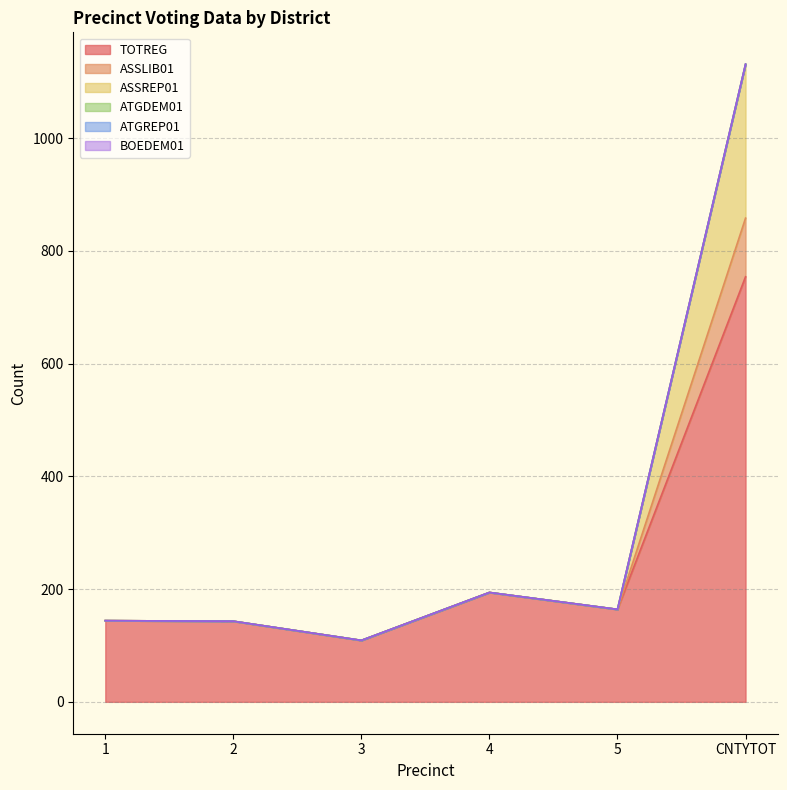

What is the label of the 1st point from the right?

CNTYTOT